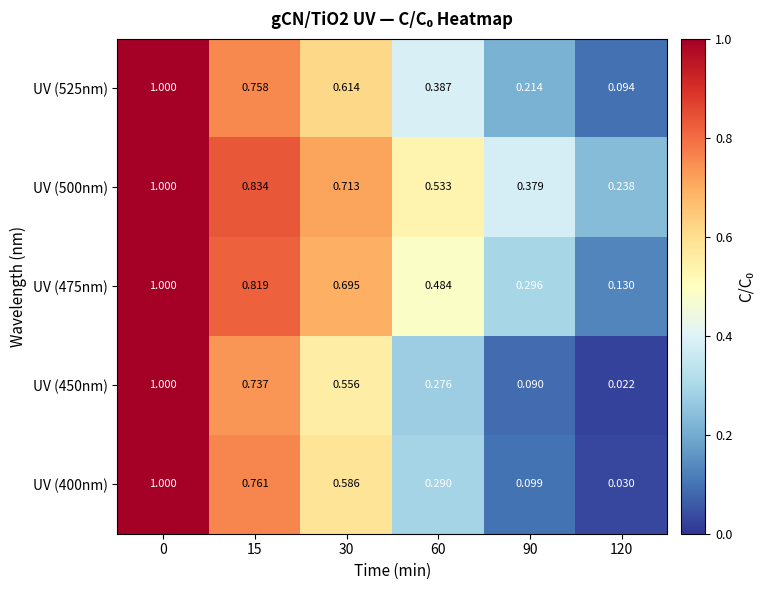

Is the value of UV (475nm) at 120 greater than the value of UV (400nm) at 90?

Yes